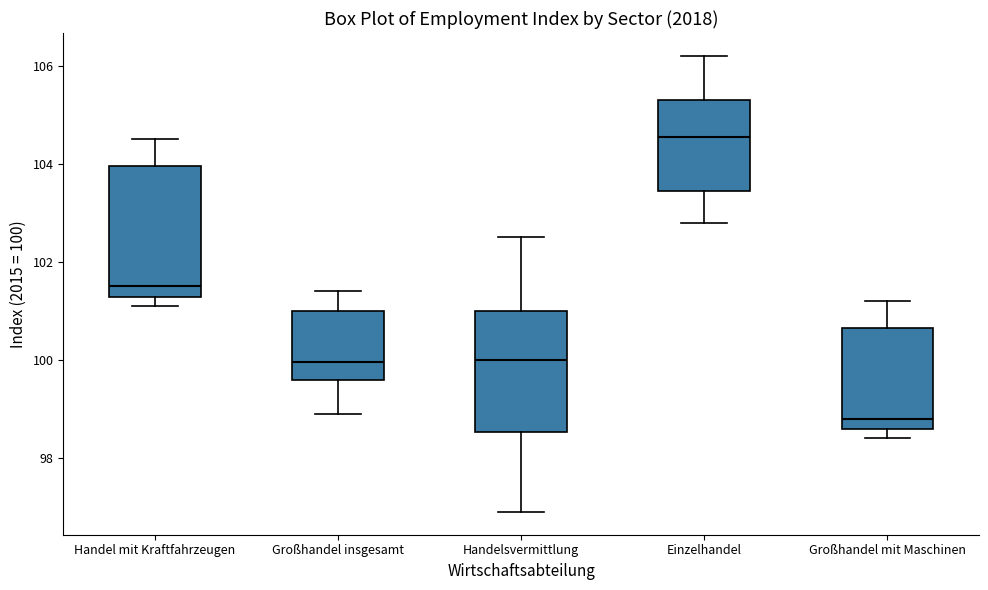

Where is the upper edge of the box for Großhandel mit Maschinen on the y-axis? The values are not printed on the chart, so give them approximately, as read against the axis.

100.6